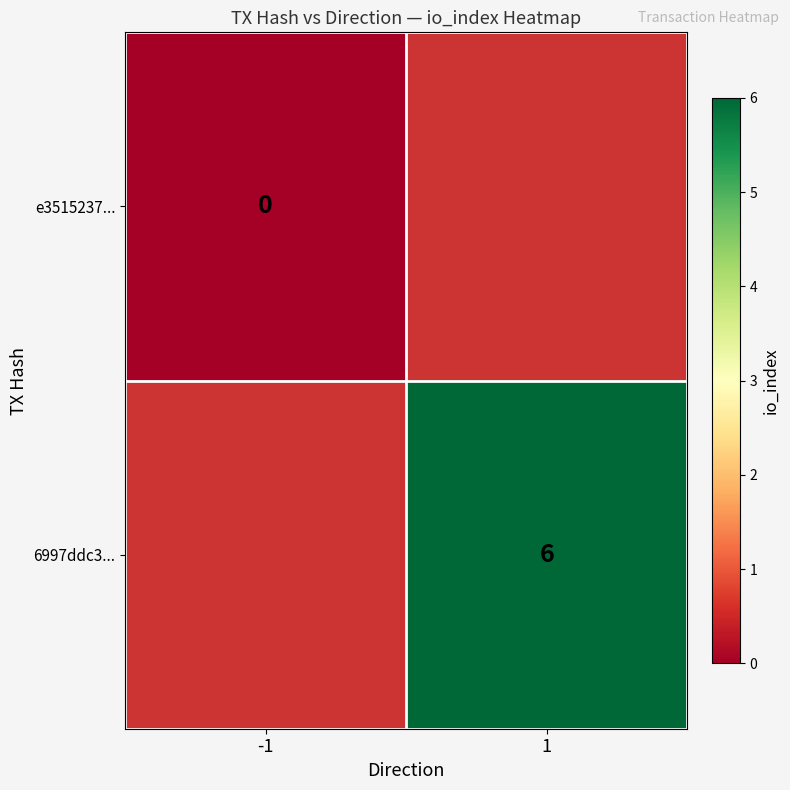

True or false: 6997ddc3... has a value of 6 at 1.

True